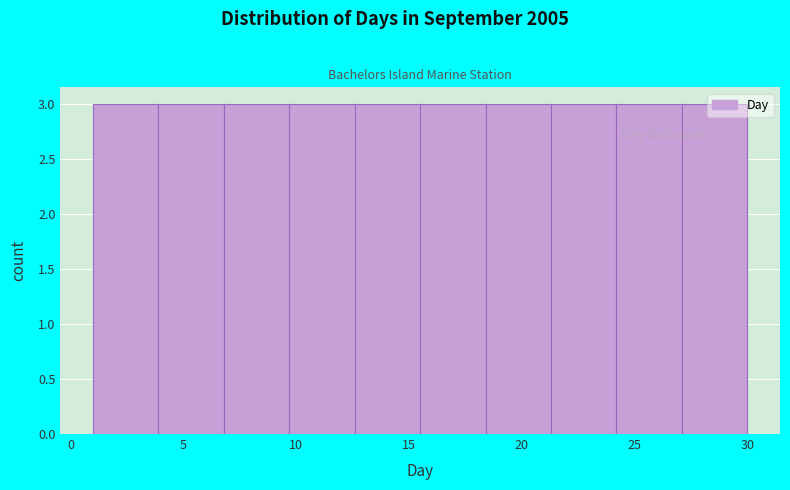

Reading left to right, transcribe this chart: for each bar, give the range it covers on the x-axis and its height. Neither the bar edges nor the heights are printed on the chart, so give them approximately, as read against the axes.

1.0 to 3.9: 3
3.9 to 6.8: 3
6.8 to 9.7: 3
9.7 to 12.6: 3
12.6 to 15.5: 3
15.5 to 18.4: 3
18.4 to 21.3: 3
21.3 to 24.2: 3
24.2 to 27.1: 3
27.1 to 30.0: 3